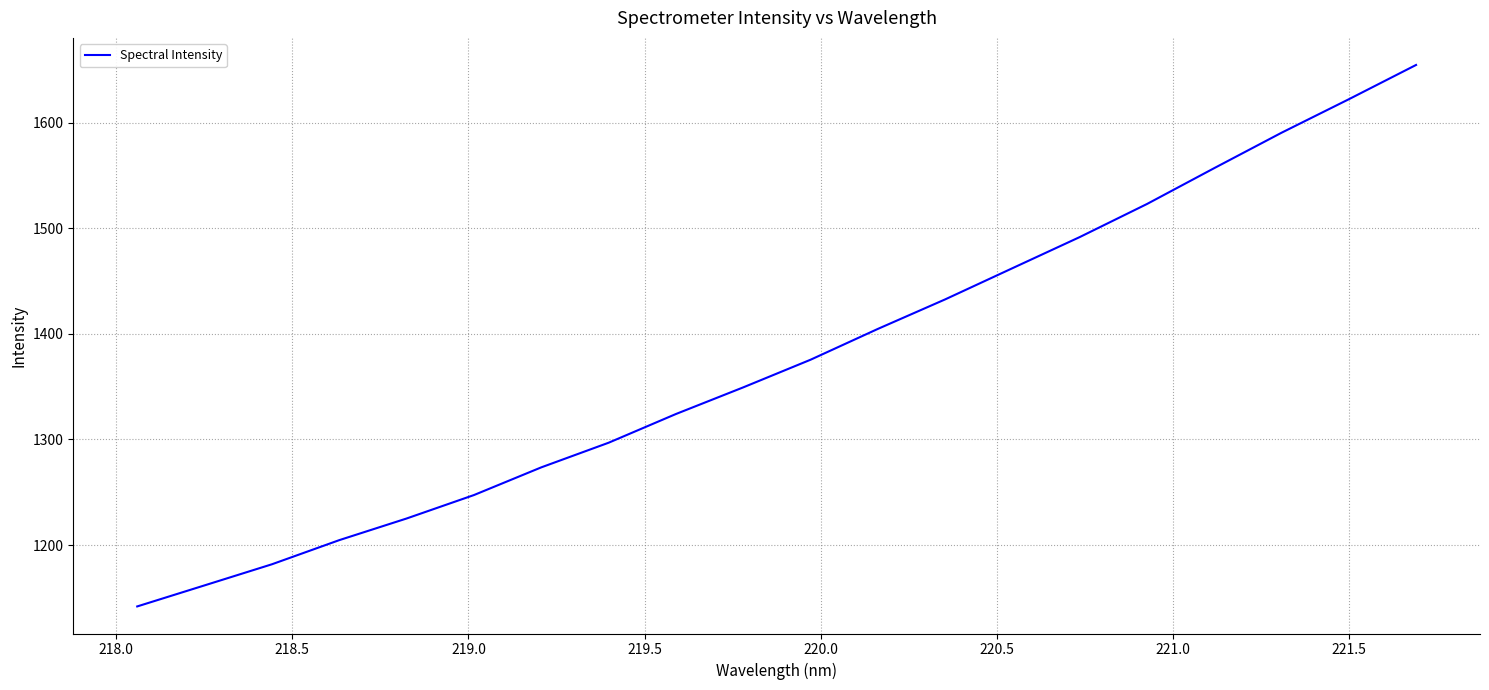

What is the sum of all values?

27521.1